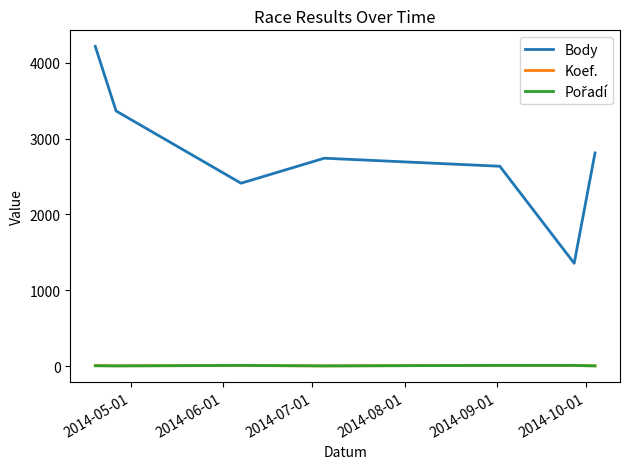

True or false: Body and Koef. intersect in this chart.

False